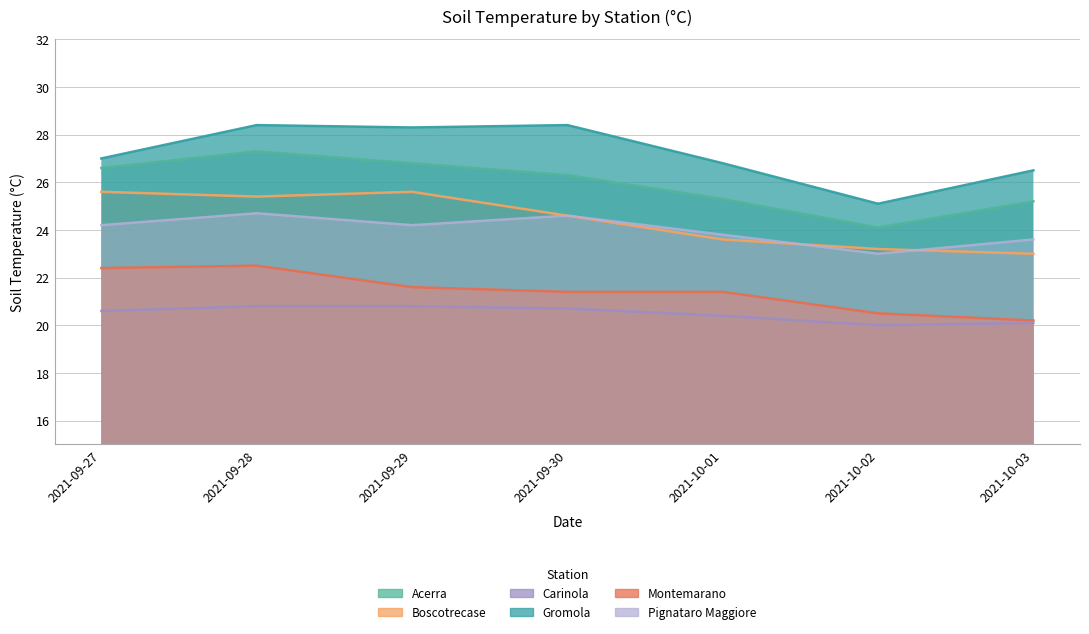

Which category has the lowest value in the Gromola series?

2021-10-02